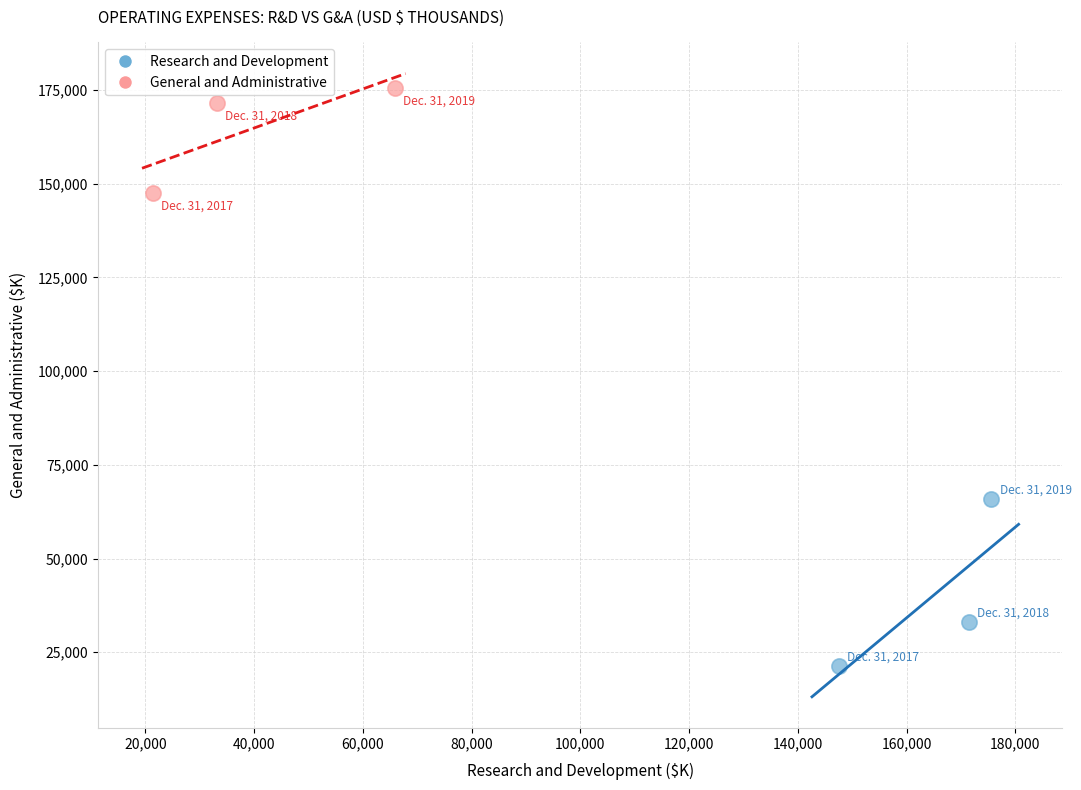

Which series contains the lowest Y value?

Research and Development